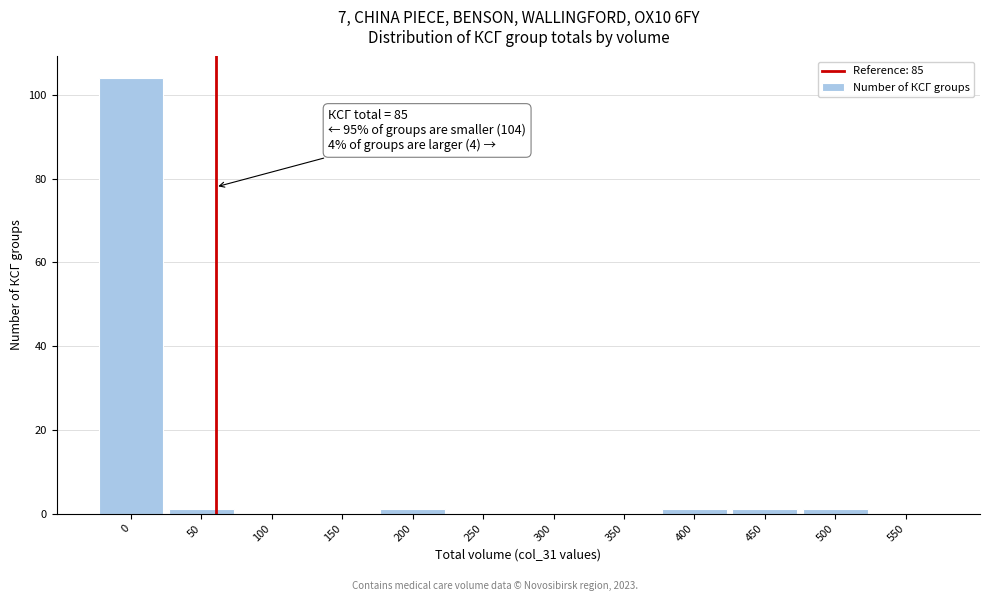

Reading left to right, list all the values displayed in this chart.

0=104	50=1	100=0	150=0	200=1	250=0	300=0	350=0	400=1	450=1	500=1	550=0